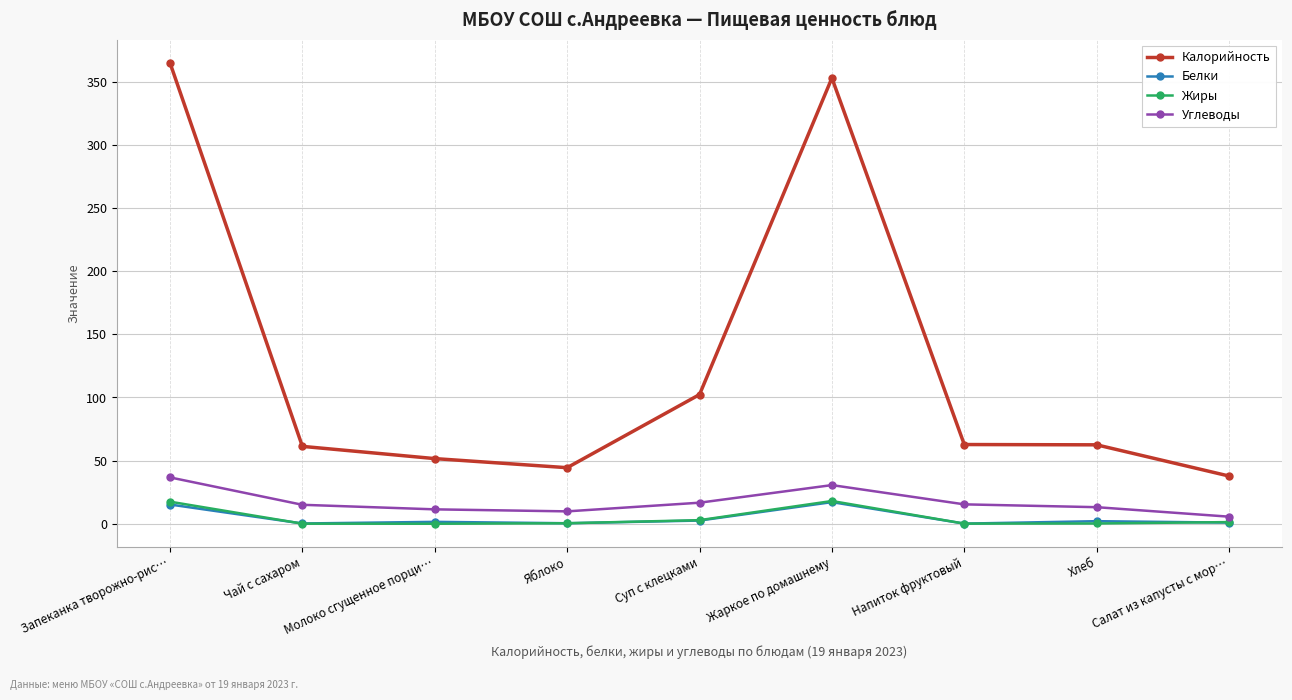

At how many categories does at least one series exceed 121?

2